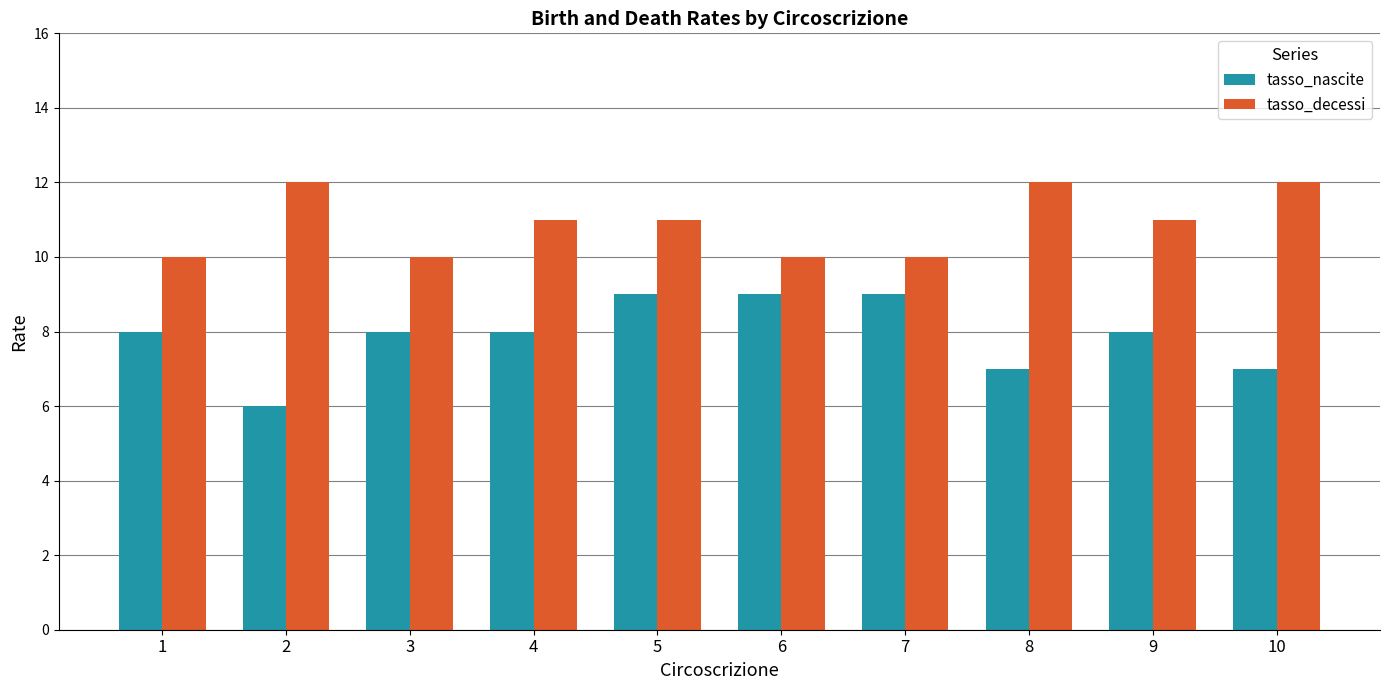

Reading left to right, extract all data points from this chart.

tasso_nascite: 1=8	2=6	3=8	4=8	5=9	6=9	7=9	8=7	9=8	10=7
tasso_decessi: 1=10	2=12	3=10	4=11	5=11	6=10	7=10	8=12	9=11	10=12